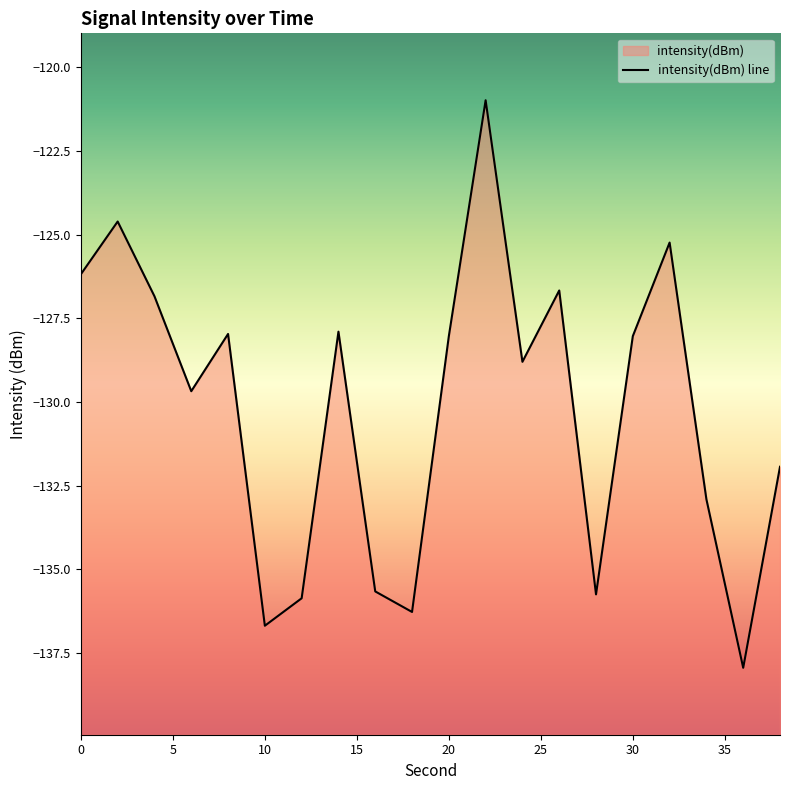

What is the minimum value shown in the chart?

-137.9